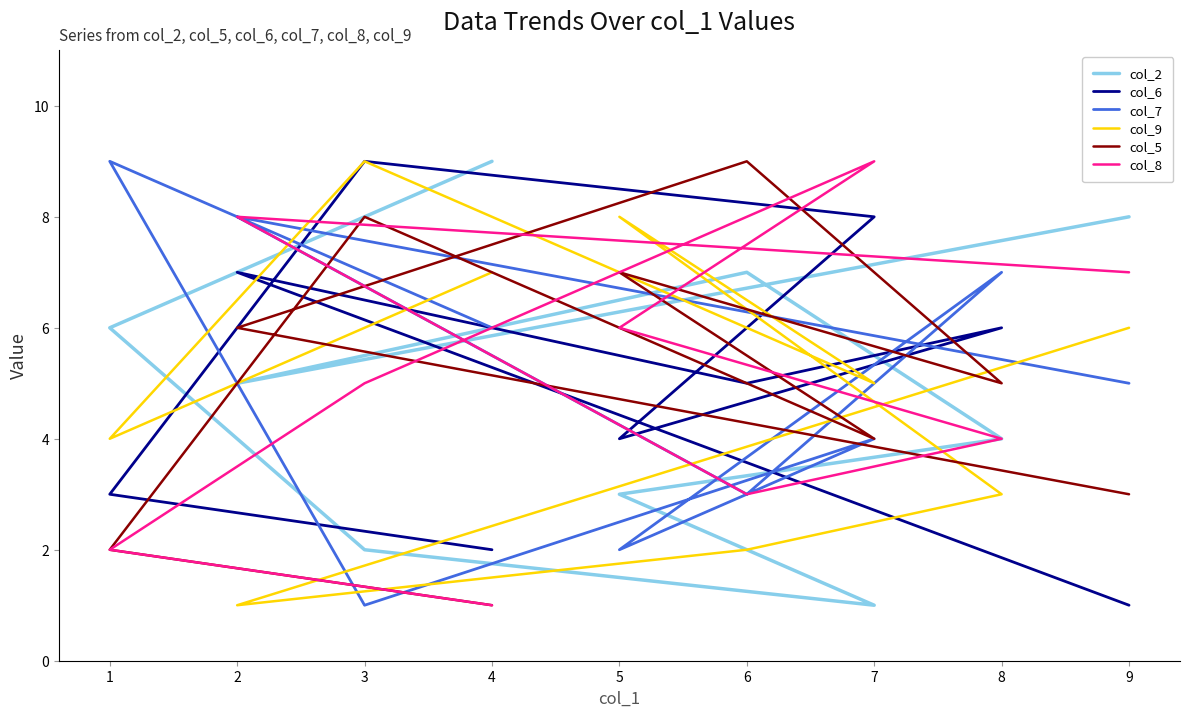

What is the difference between the col_7 values at 1 and 4?

3